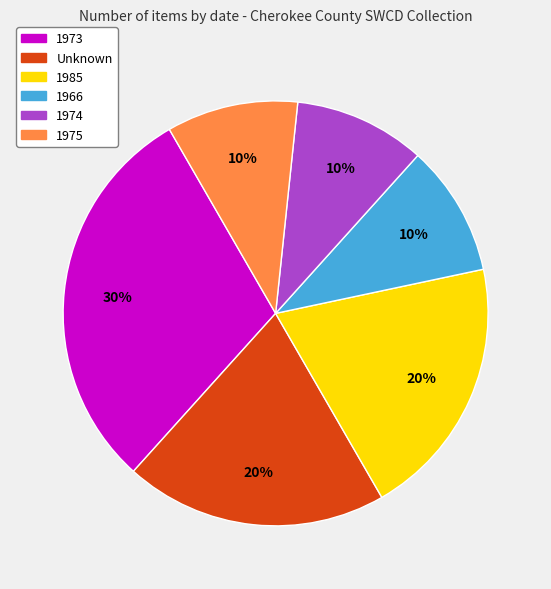

Count the number of slices in the pie.

6